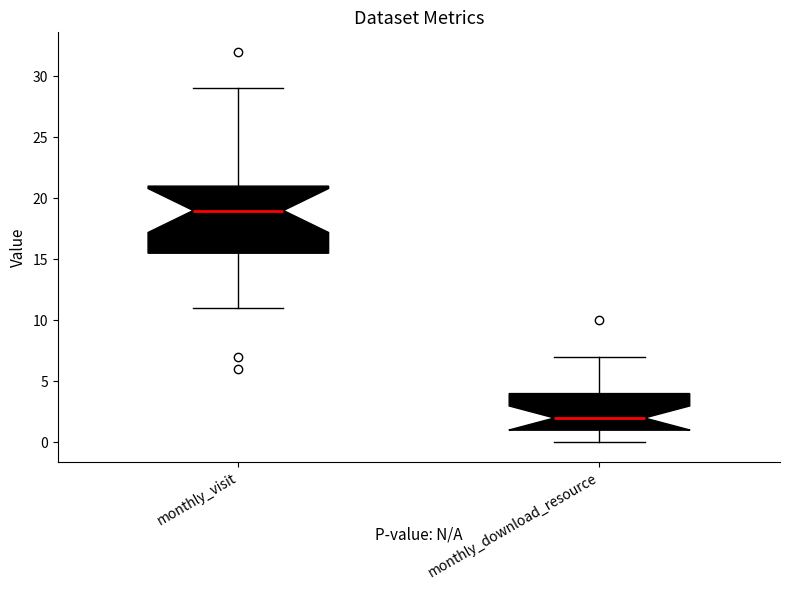

Reading left to right, read every box against the y-axis: the position of its median line, the range the box covers, and the ends of its whiskers. The values are not printed on the chart, so give them approximately, as read against the axis.

monthly_visit: median 19.0, box 15.5 to 21.0, whiskers 11.0 to 29.0
monthly_download_resource: median 2.0, box 1.0 to 4.0, whiskers 0.0 to 7.0